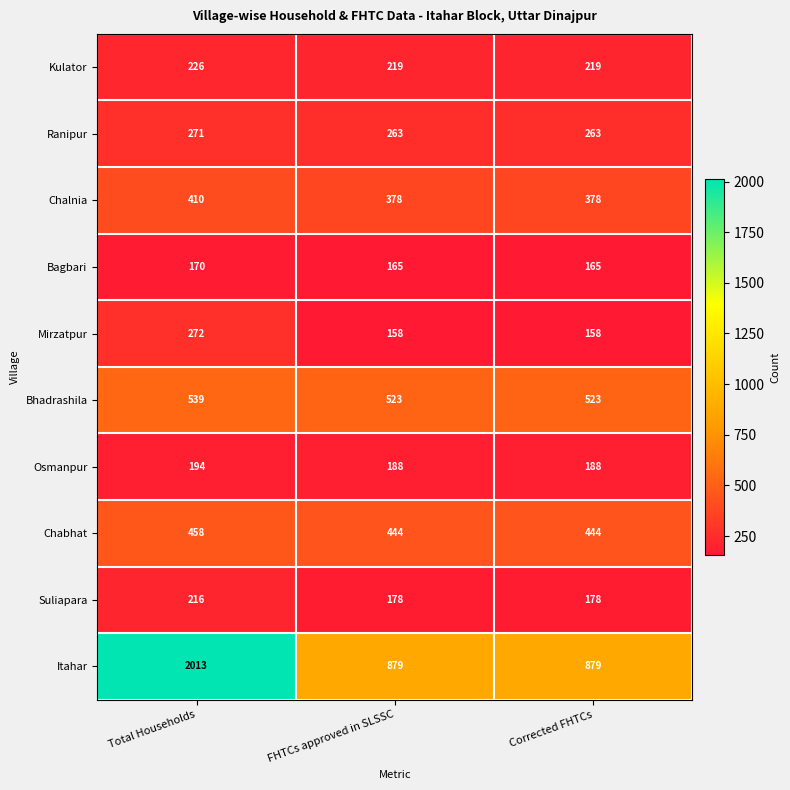

What value does the Chalnia series have at FHTCs approved in SLSSC, to the nearest 5?

380